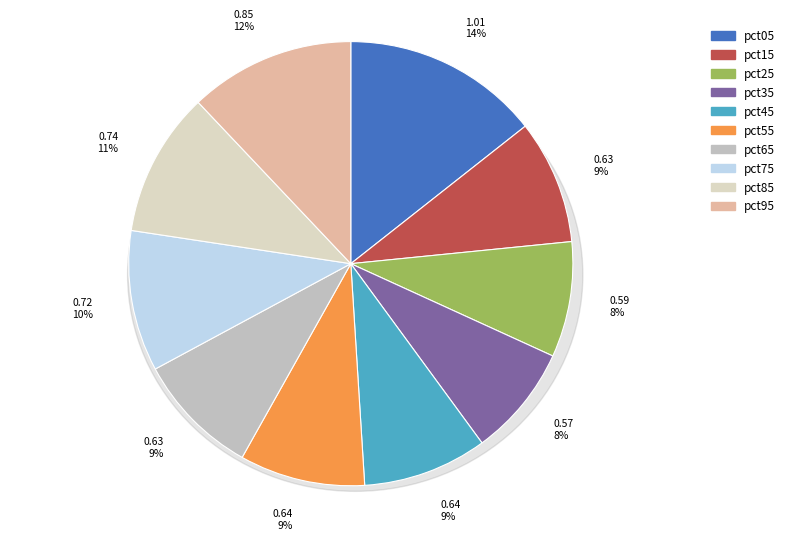

Which slice is the largest?

pct05